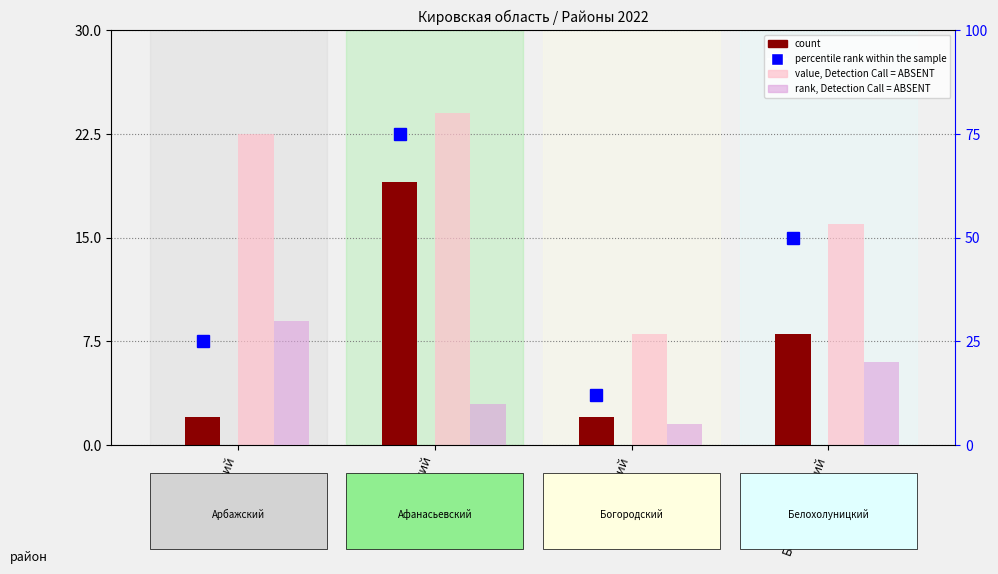

At how many categories does at least one series exceed 54?

1